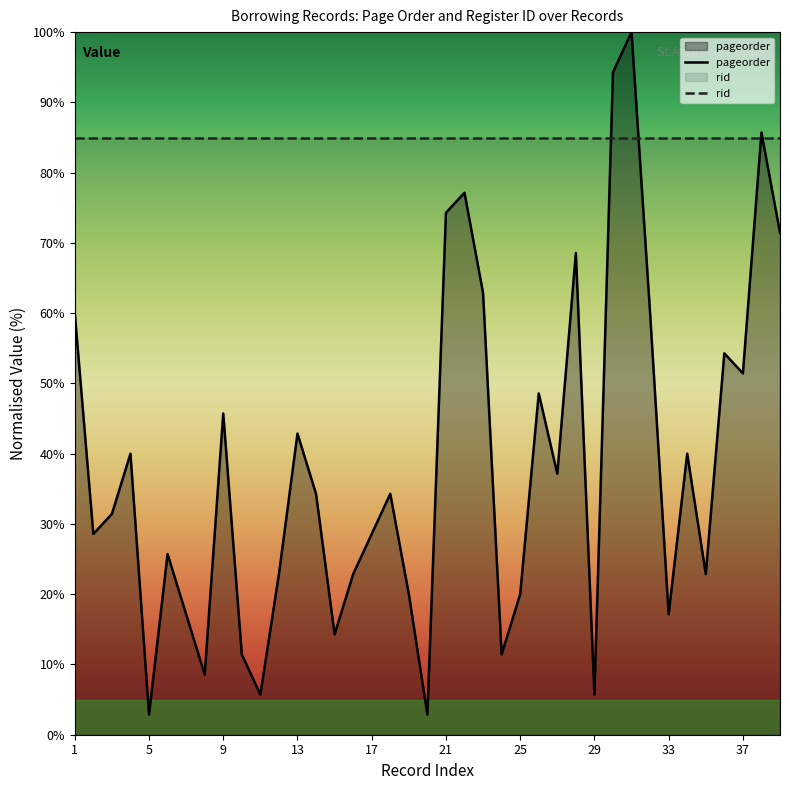

How many interior local peaks (higher than both neighbors) does the data have?

12